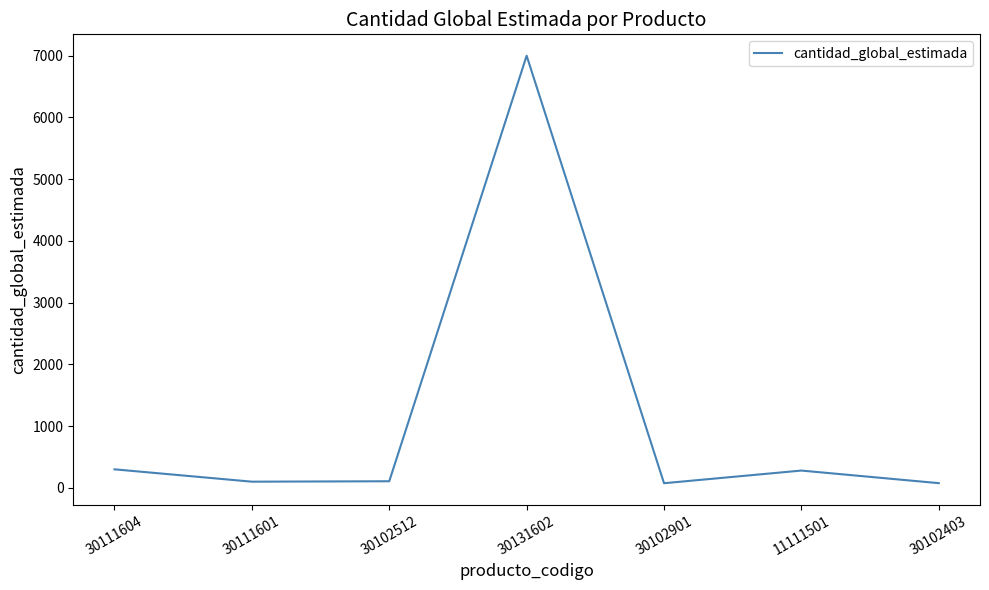

How many distinct data groups are displayed?

1